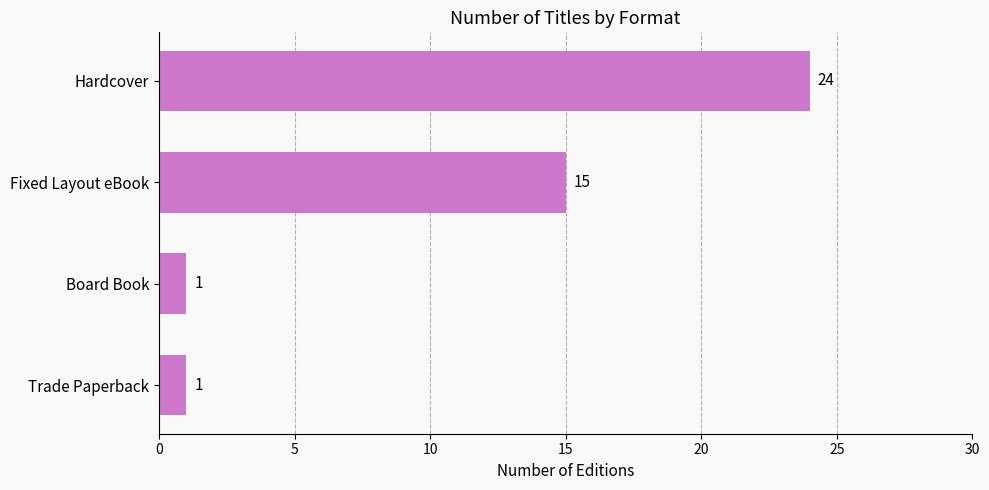

How many categories are shown in the chart?

4